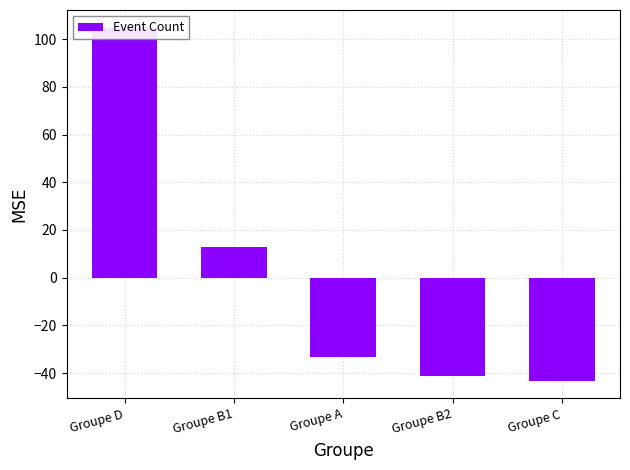

Rank the categories by value from highest to lowest.

Groupe D, Groupe B1, Groupe A, Groupe B2, Groupe C